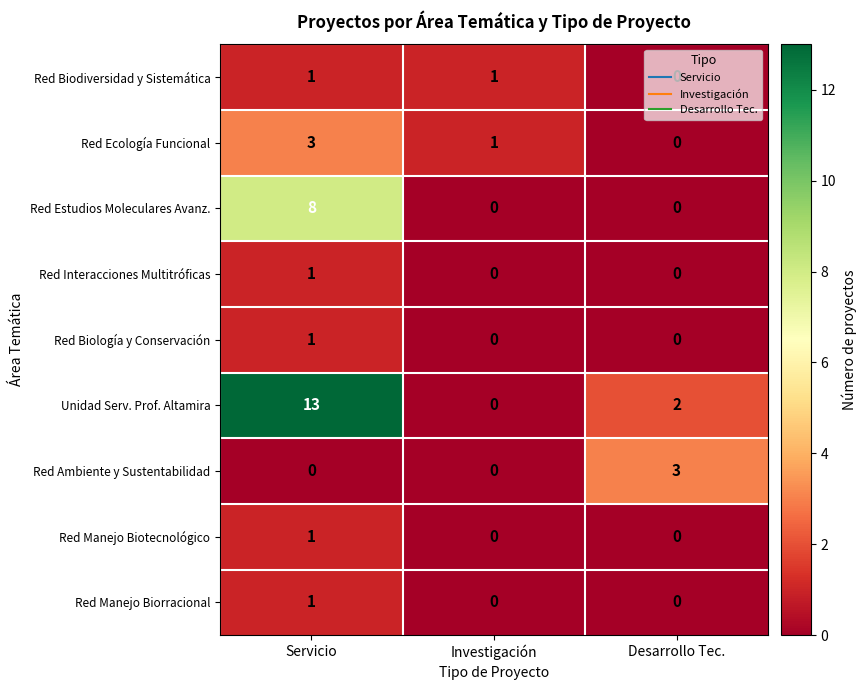

The Red Estudios Moleculares Avanz. series shows 3 at Servicio. True or false?

False